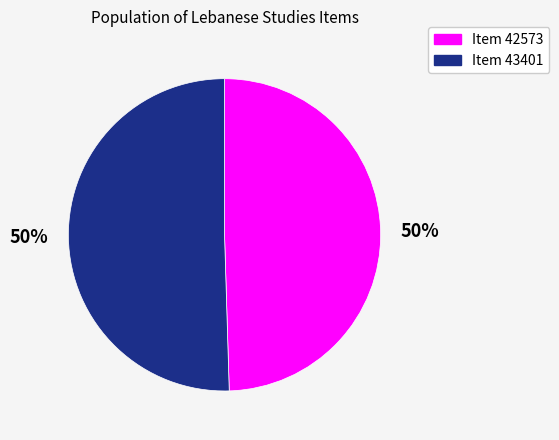

What is the ratio of the value at Item 43401 to the value at Item 42573?

1.0